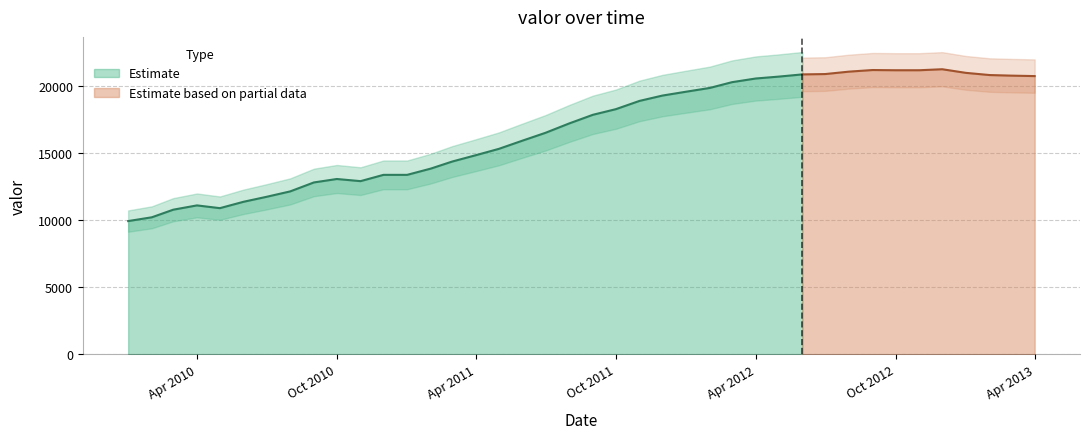

What is the difference between the maximum and second lowest values?

11040